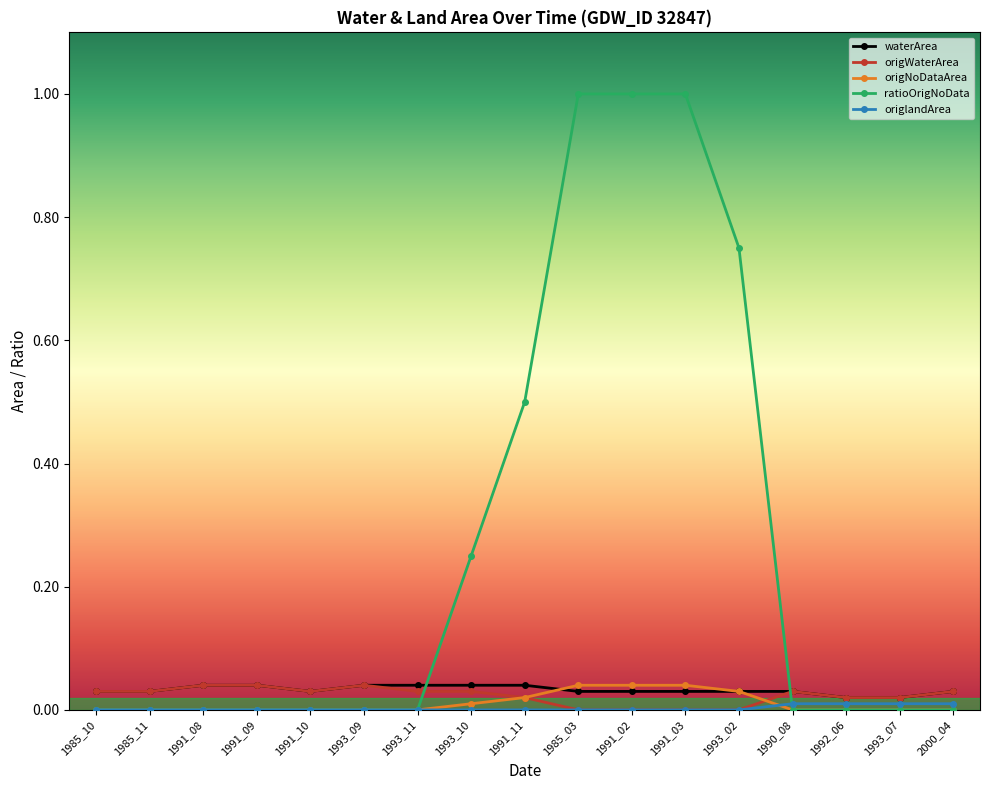

The ratioOrigNoData series shows 0.0 at 1993_09. True or false?

True